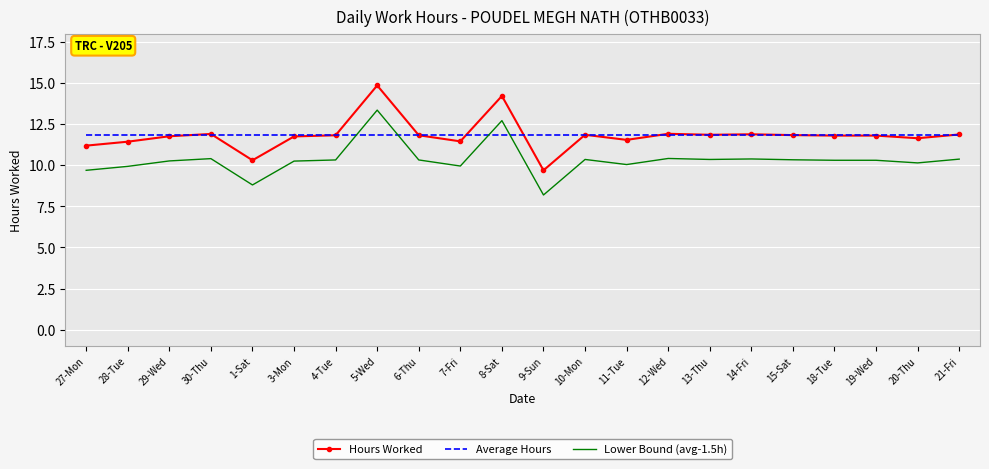

What is the sum of the Lower Bound (avg-1.5h) values at 3-Mon and 21-Fri?

20.6